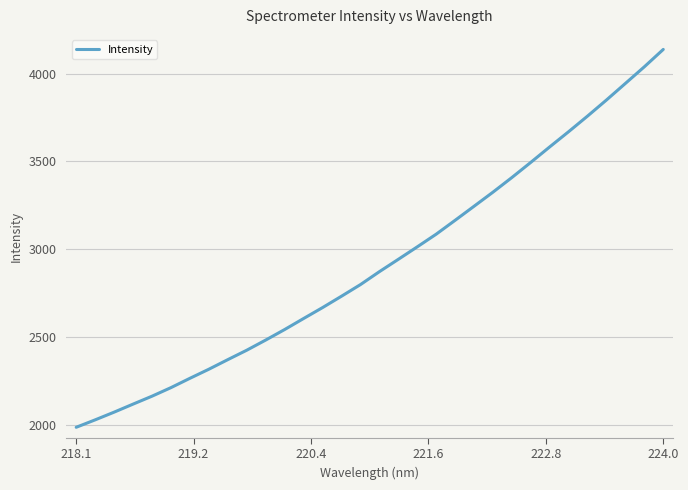

What is the maximum value shown in the chart?

4137.4